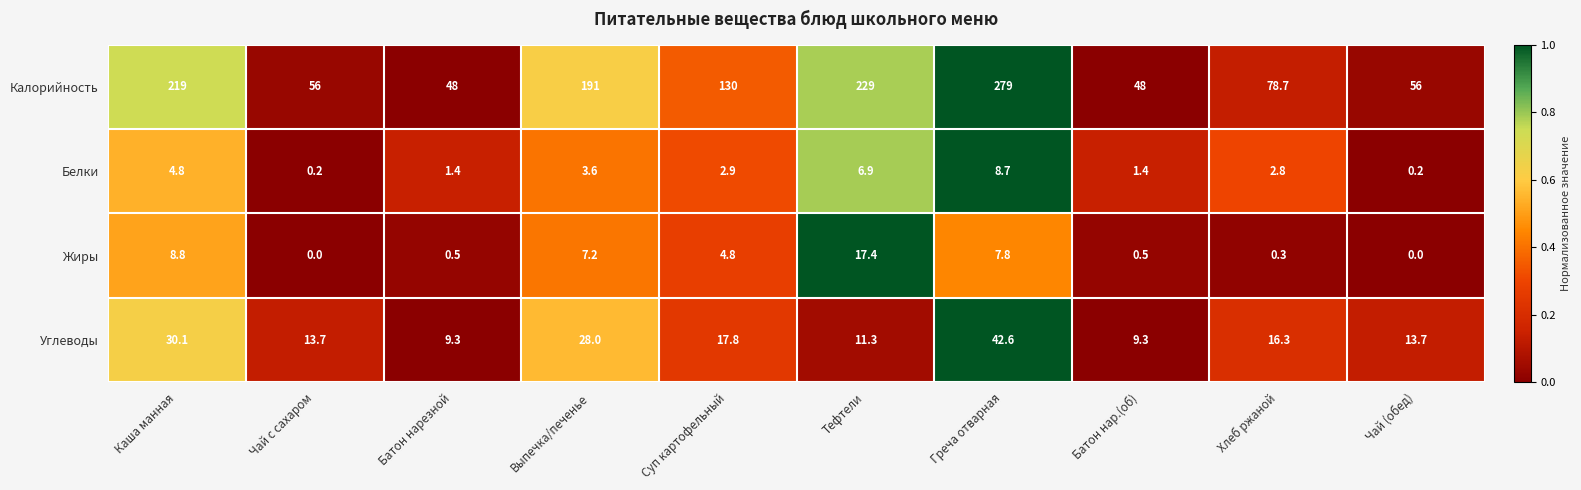

True or false: Калорийность has a value of 38.6 at Суп картофельный.

False